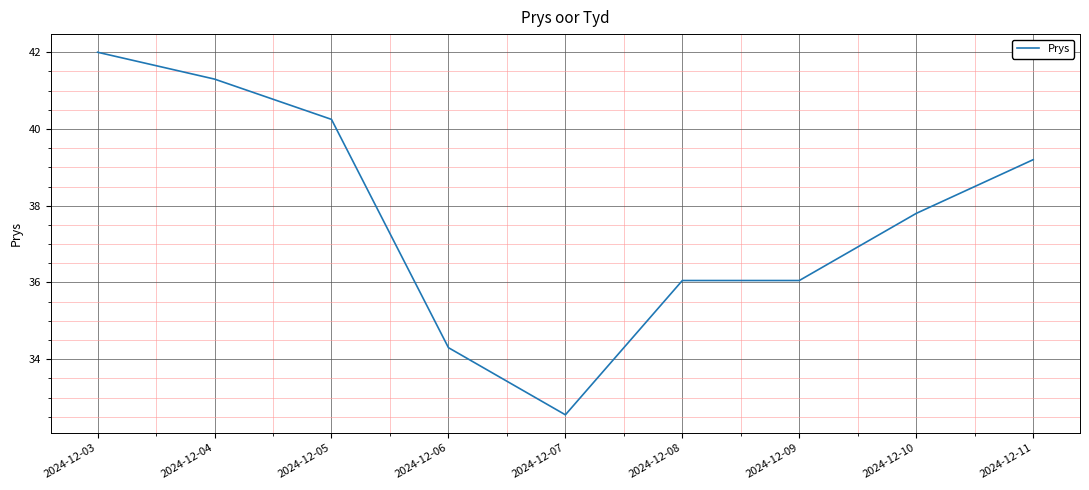

Which has a higher value, 2024-12-09 or 2024-12-10?

2024-12-10